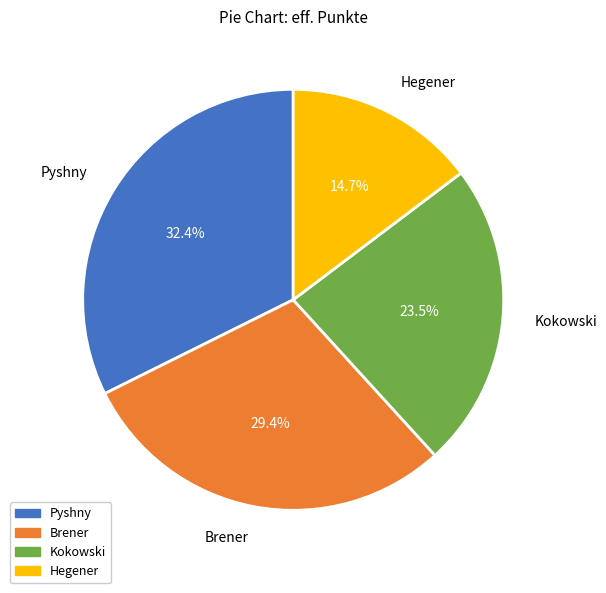

To the nearest percent, what is the average slice percentage?

25%